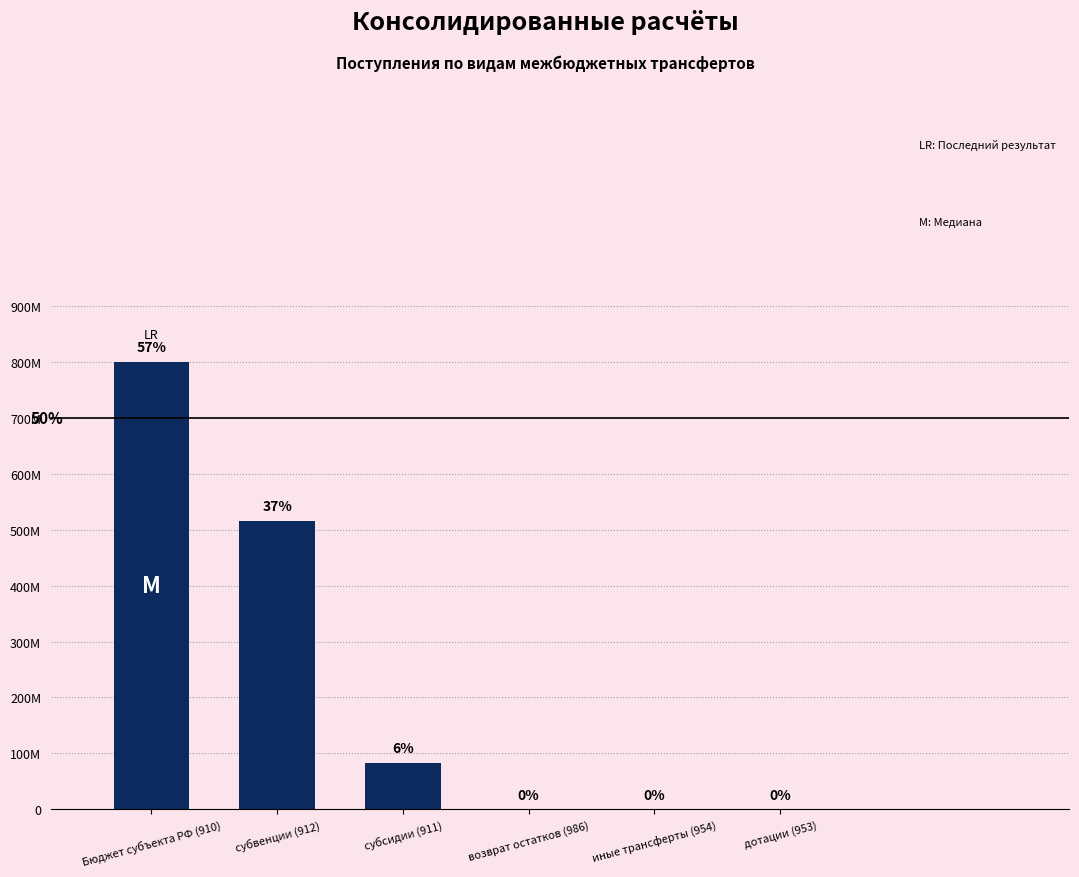

What is the difference between the values at Бюджет субъекта РФ (910) and дотации (953)?

800136508.7